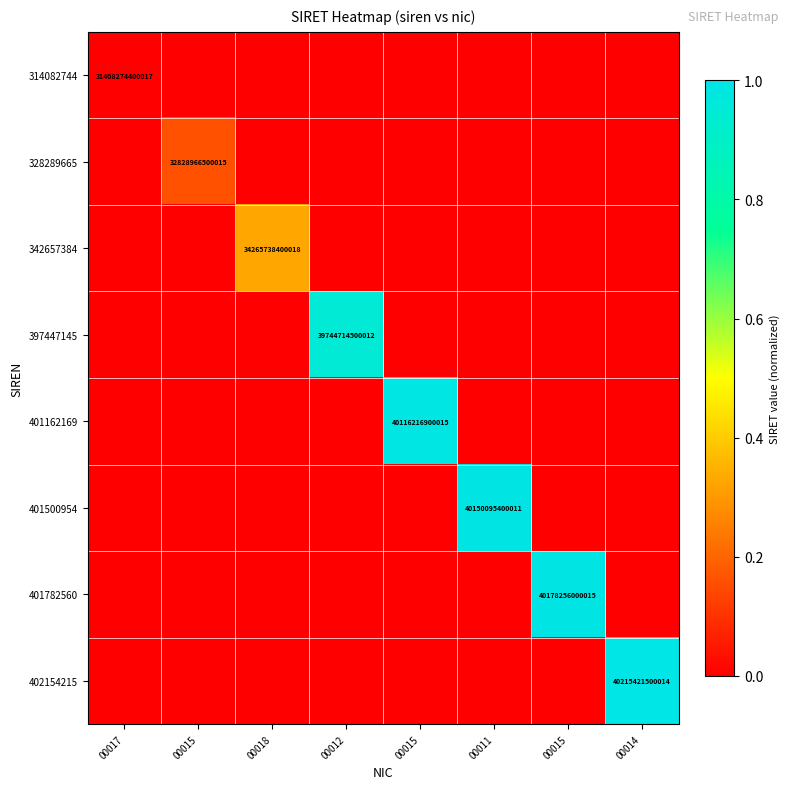

What is the greatest value displayed?

1.0